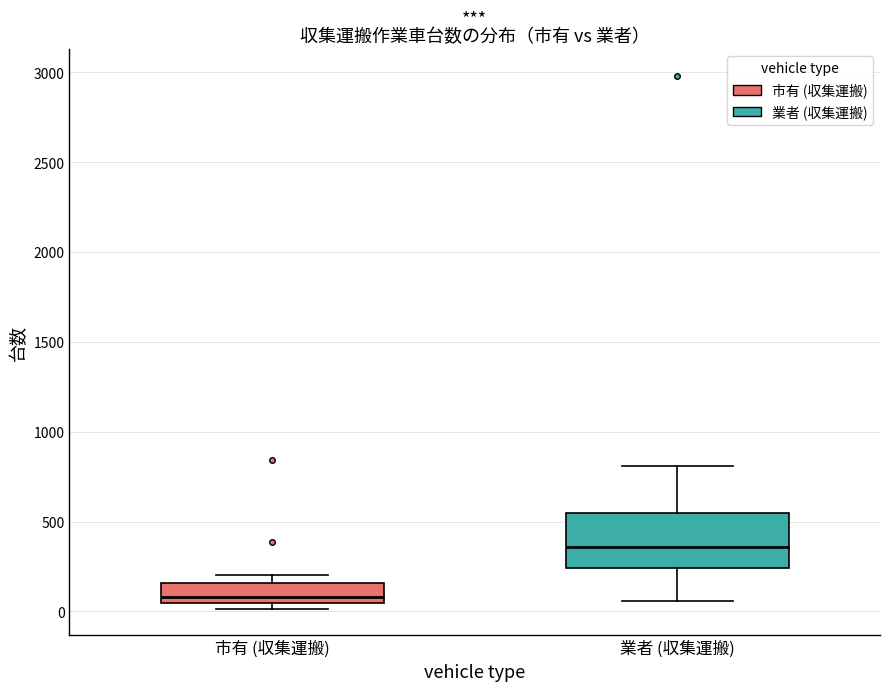

Which box has the highest median line?

業者 (収集運搬)